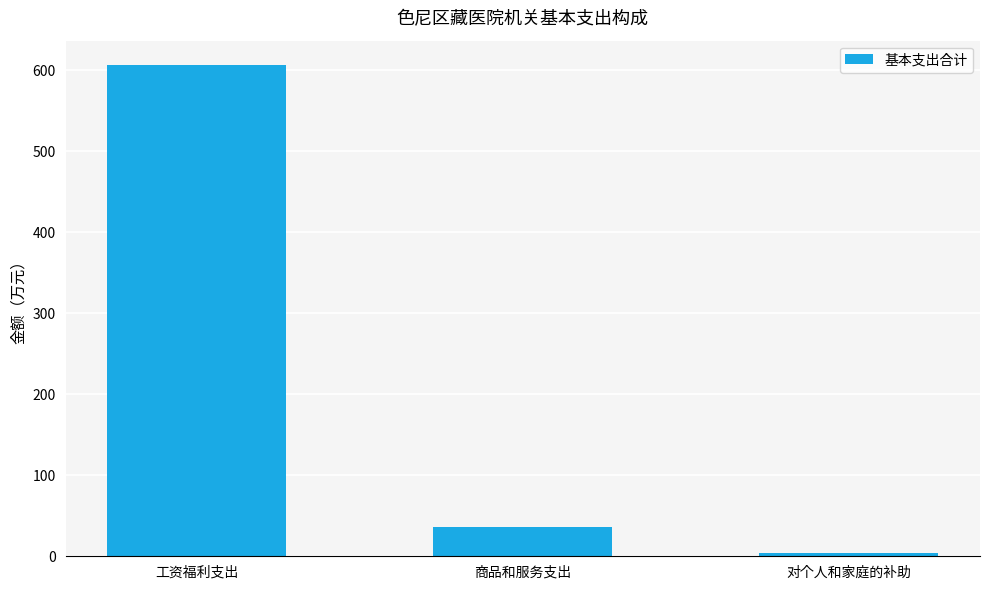

True or false: the data shows 799.4 at 工资福利支出.

False